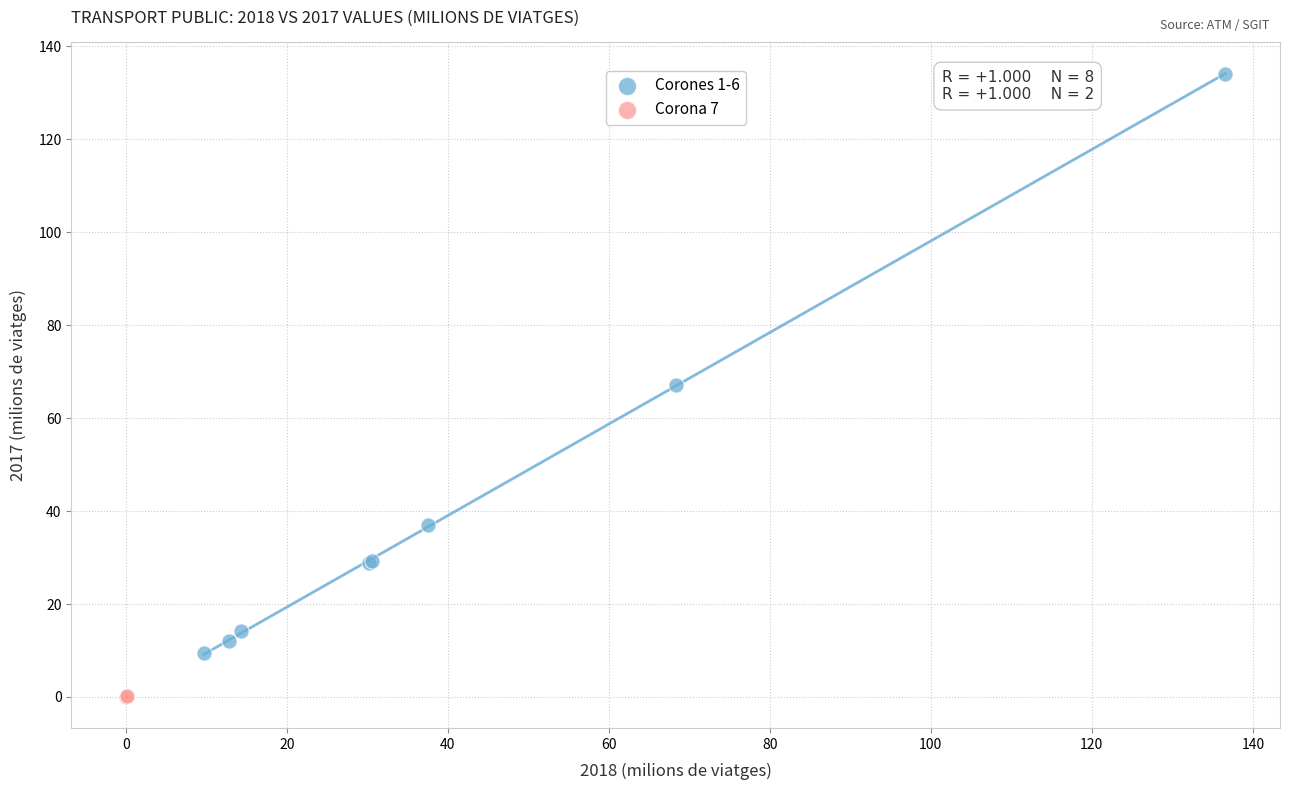

What are all the series names shown in the legend?

Corones 1-6, Corona 7